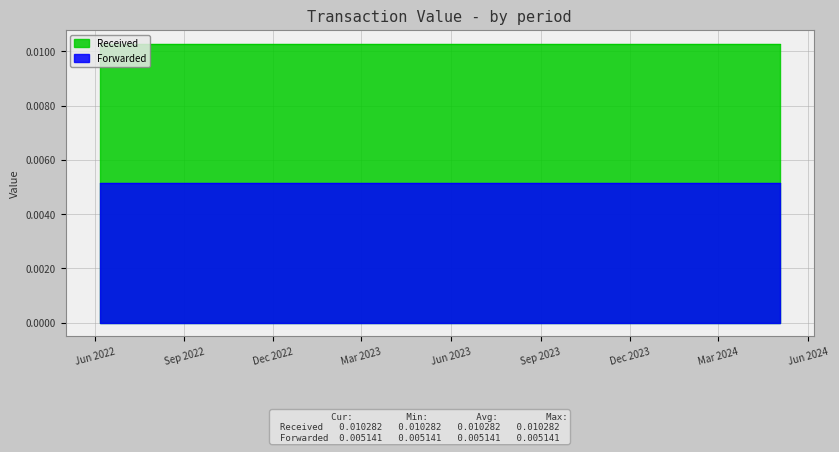

Rank the series by their maximum value, from lowest to highest.

Forwarded, Received